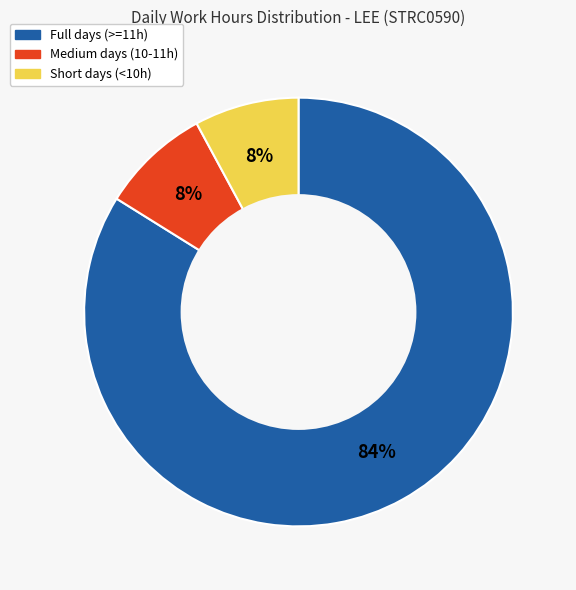

Is there a majority slice in this chart?

Yes